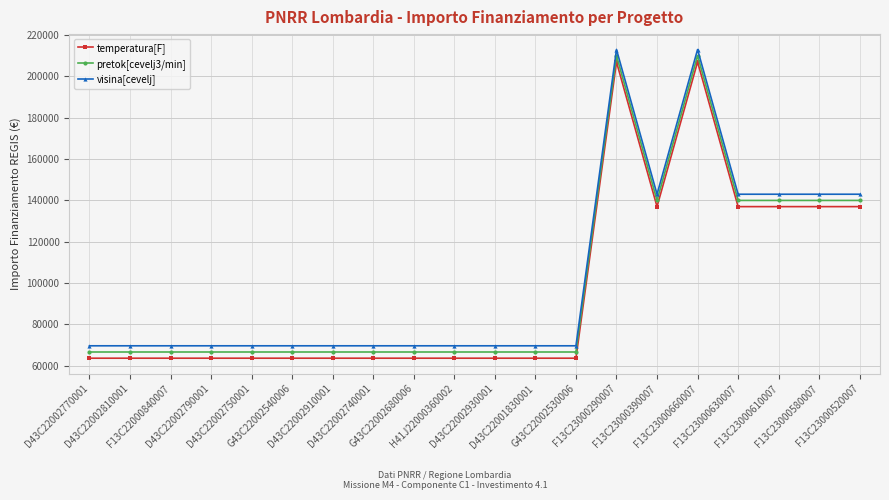

What is the value of the visina[cevelj] point at the 6th from the left?

69666.7